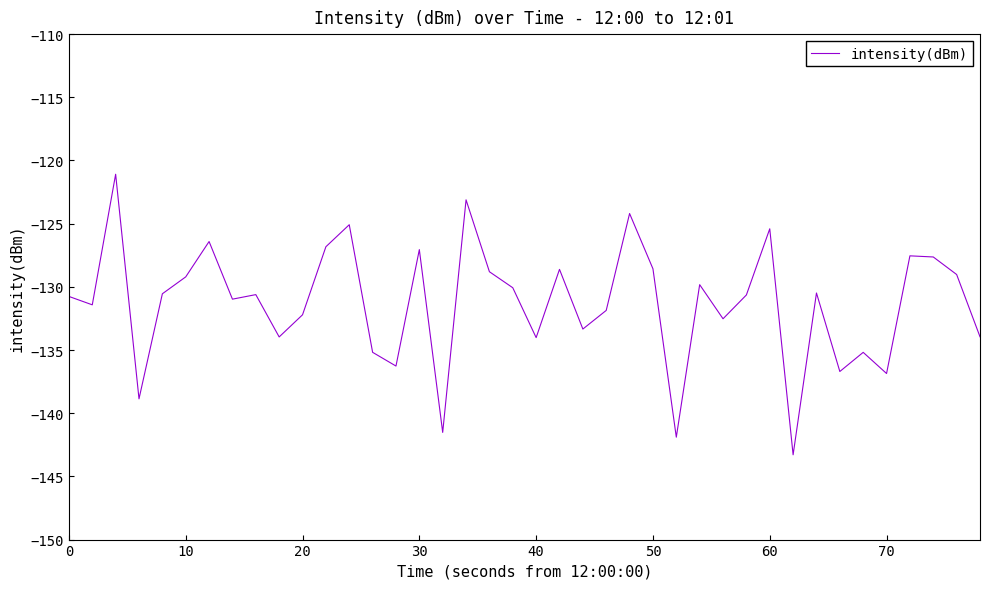

What is the minimum value shown in the chart?

-143.3